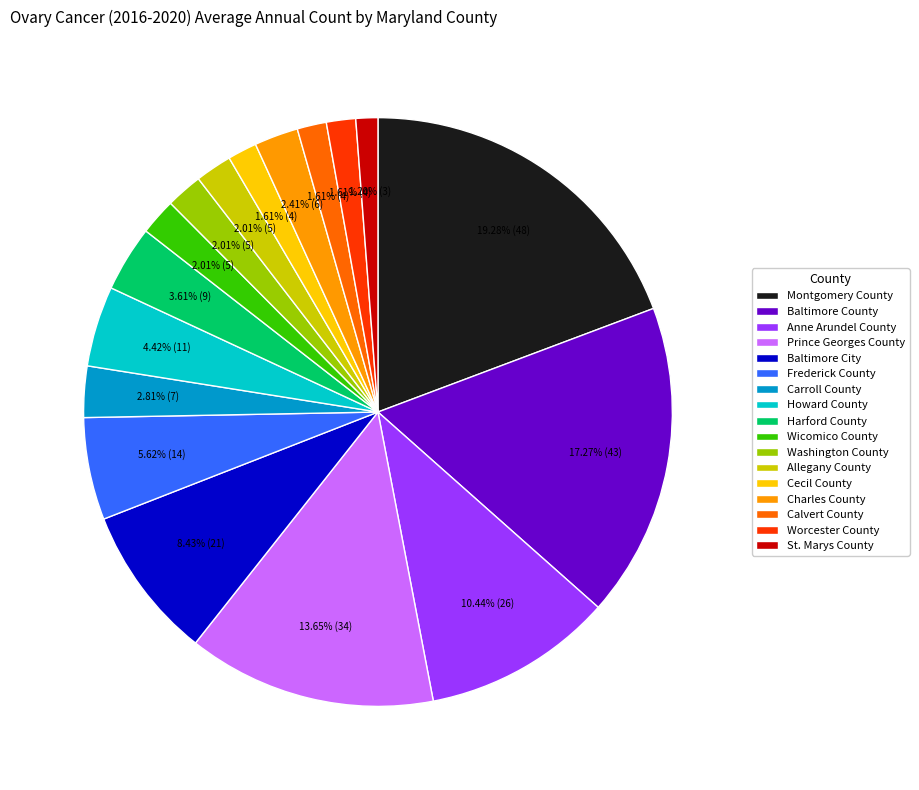

To the nearest percent, what portion does Baltimore City represent?

8%